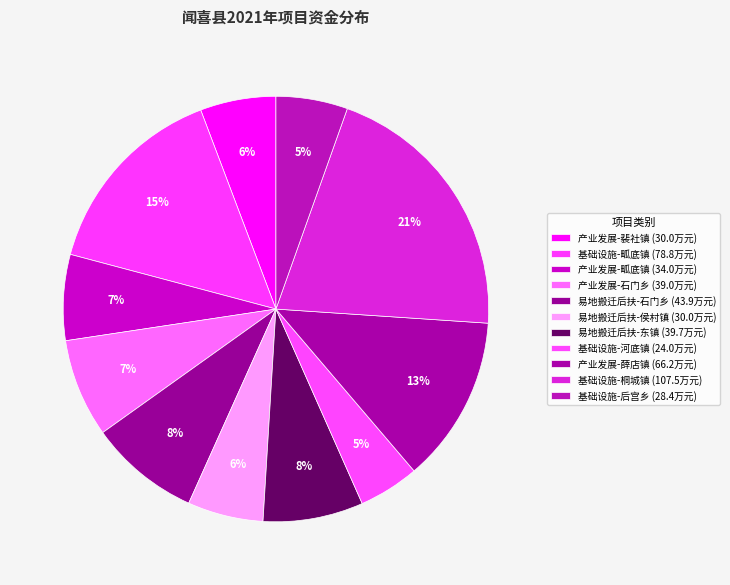

Rank the categories by value from highest to lowest.

基础设施-桐城镇, 基础设施-畖底镇, 产业发展-薛店镇, 易地搬迁后扶-石门乡, 易地搬迁后扶-东镇, 产业发展-石门乡, 产业发展-畖底镇, 产业发展-裴社镇, 易地搬迁后扶-侯村镇, 基础设施-后宫乡, 基础设施-河底镇